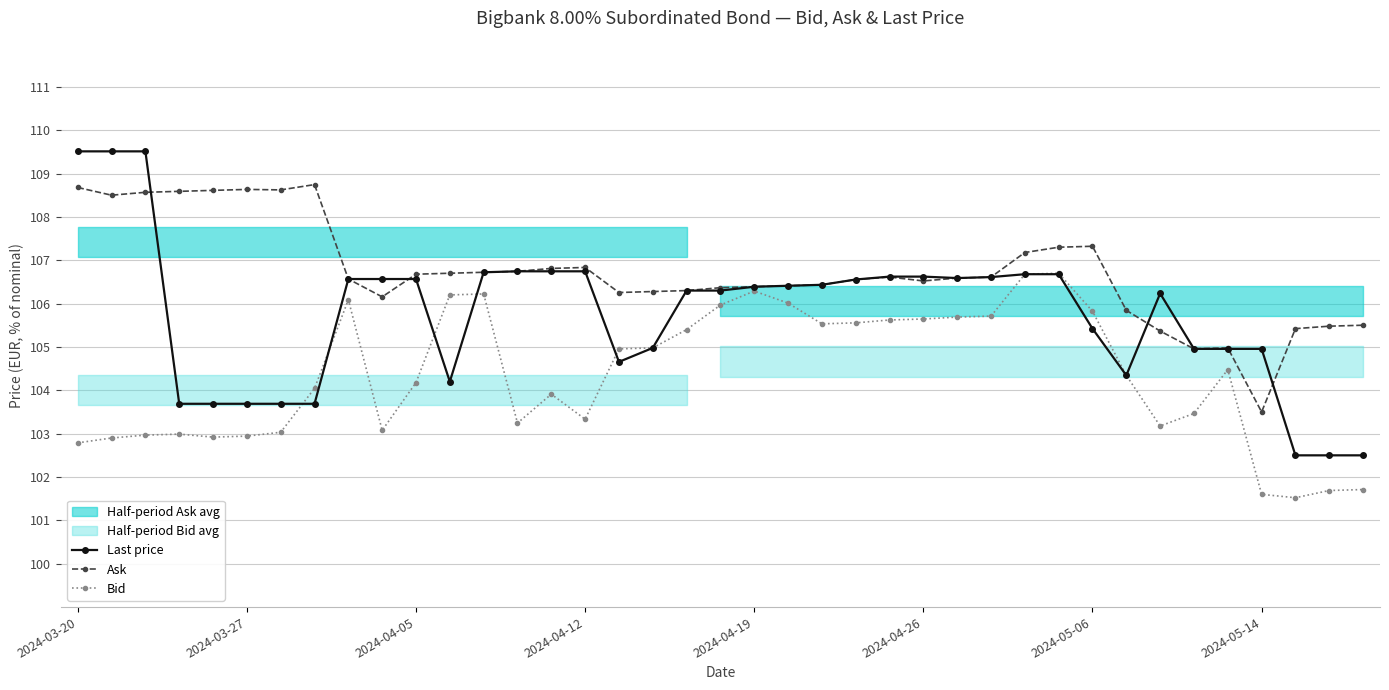

What is the average value of the Last price series?

105.7